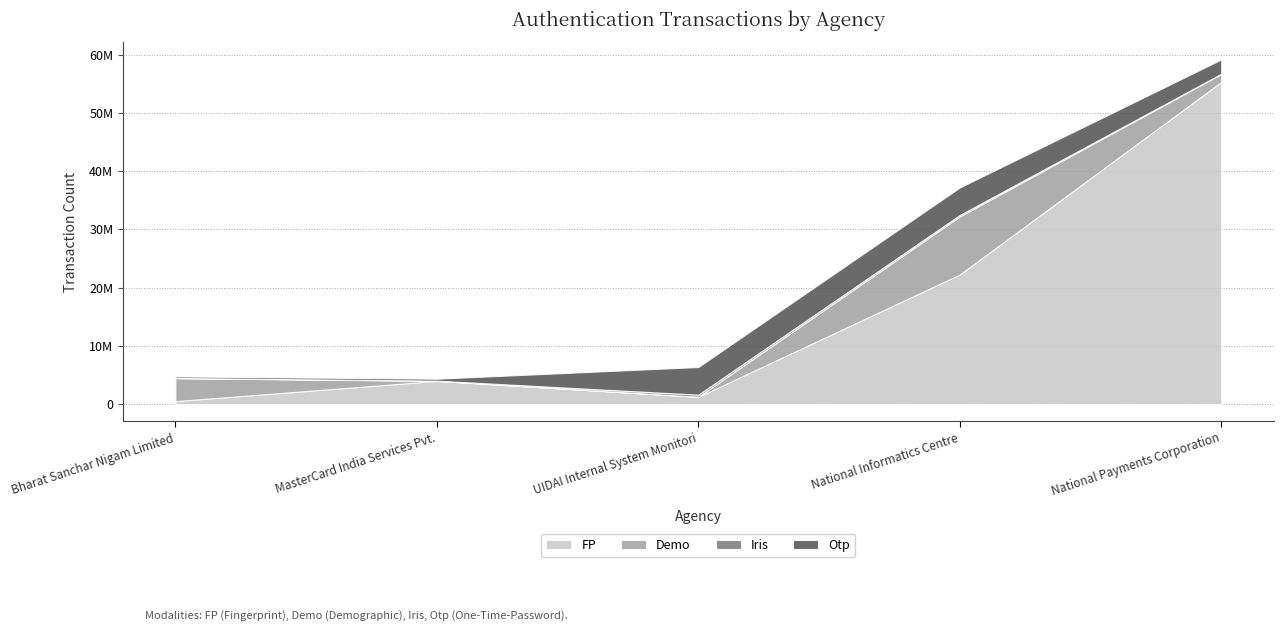

Read the Demo value at MasterCard India Services Pvt..

17742